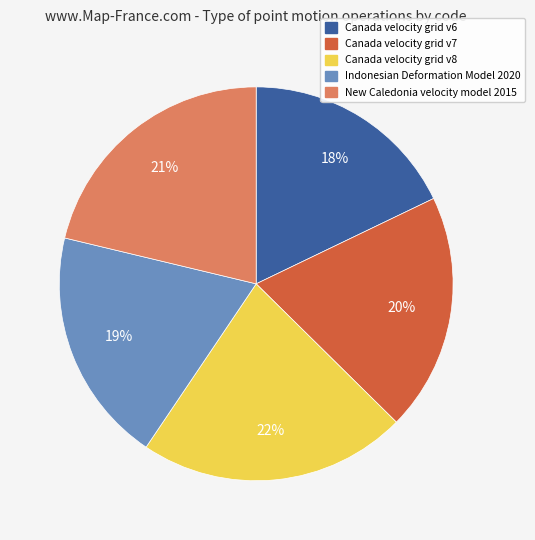

What is the ratio of the value at Canada velocity grid v8 to the value at Canada velocity grid v6?

1.2